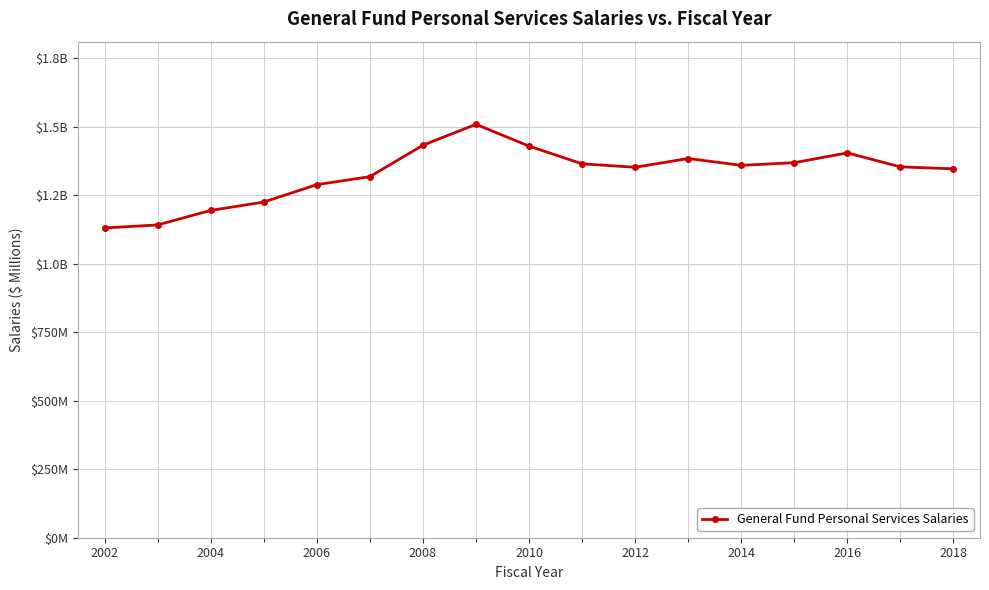

Does the chart have visible grid lines?

Yes